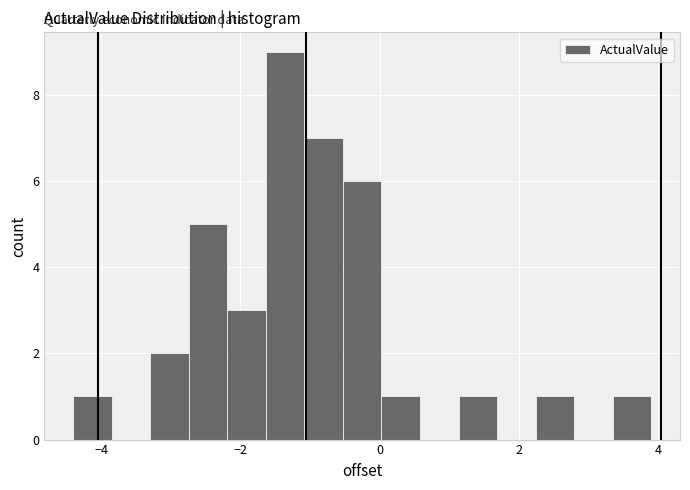

Around what value on the x-axis is the tallest bar? Give the approximate position of its centre, as read against the axis.

-1.4